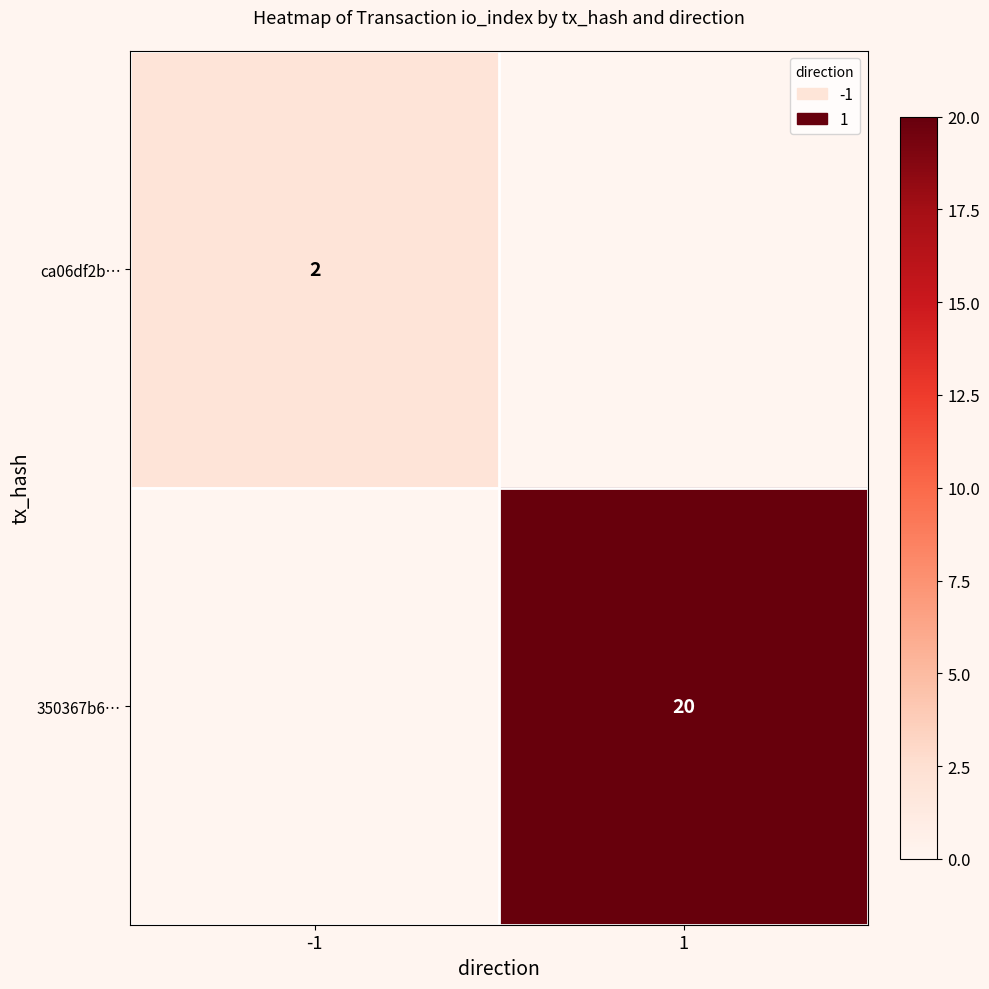

The 350367b6… series shows 20 at 1. True or false?

True